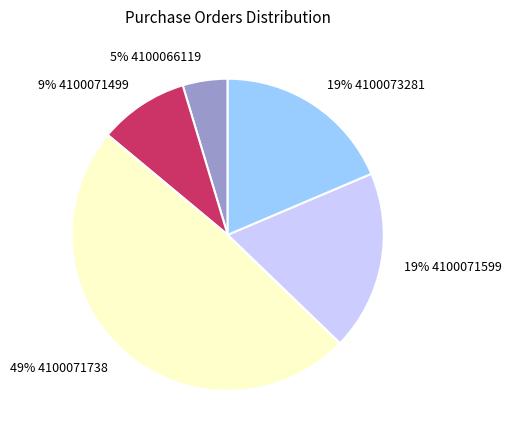

To the nearest percent, what is the difference between the largest and smallest slice percentages?

44%